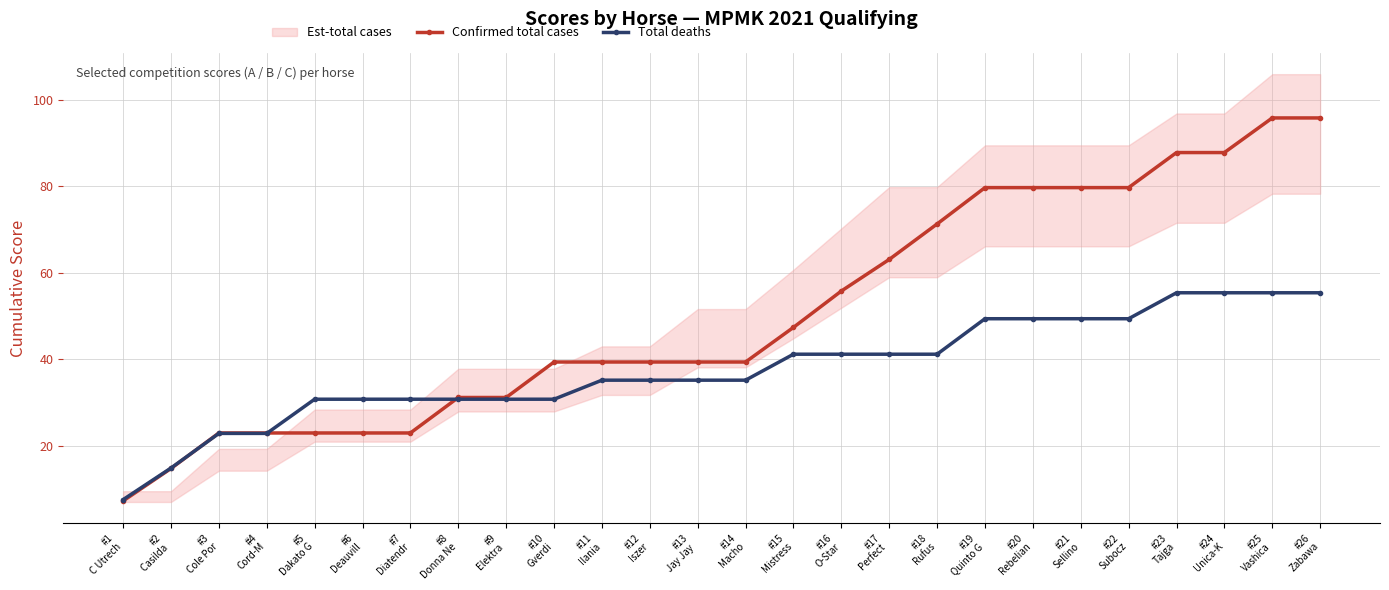

What is the label of the 26th point from the left?

#26
Zabawa